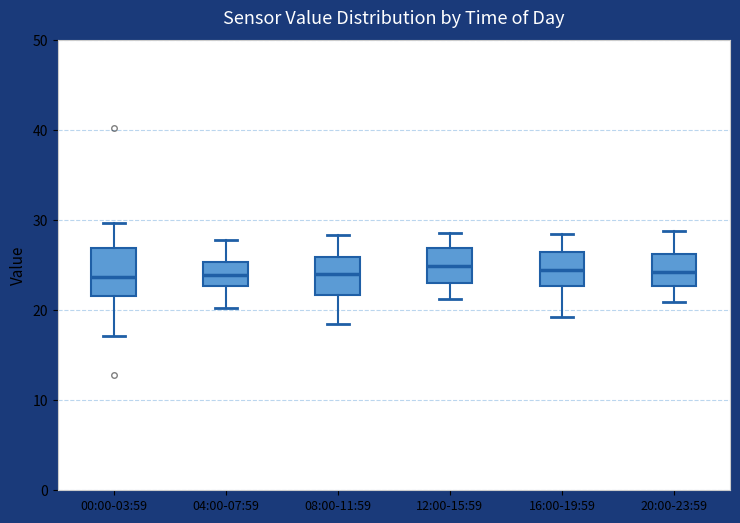

Reading left to right, transcribe this box plot: for each box, give where its median line is, the range the box spans, and where its two whiskers end, as read against the y-axis. The values are not printed on the chart, so give them approximately, as read against the axis.

00:00-03:59: median 24, box 22 to 27, whiskers 17 to 30
04:00-07:59: median 24, box 23 to 25, whiskers 20 to 28
08:00-11:59: median 24, box 22 to 26, whiskers 19 to 28
12:00-15:59: median 25, box 23 to 27, whiskers 21 to 29
16:00-19:59: median 25, box 23 to 27, whiskers 19 to 29
20:00-23:59: median 24, box 23 to 26, whiskers 21 to 29